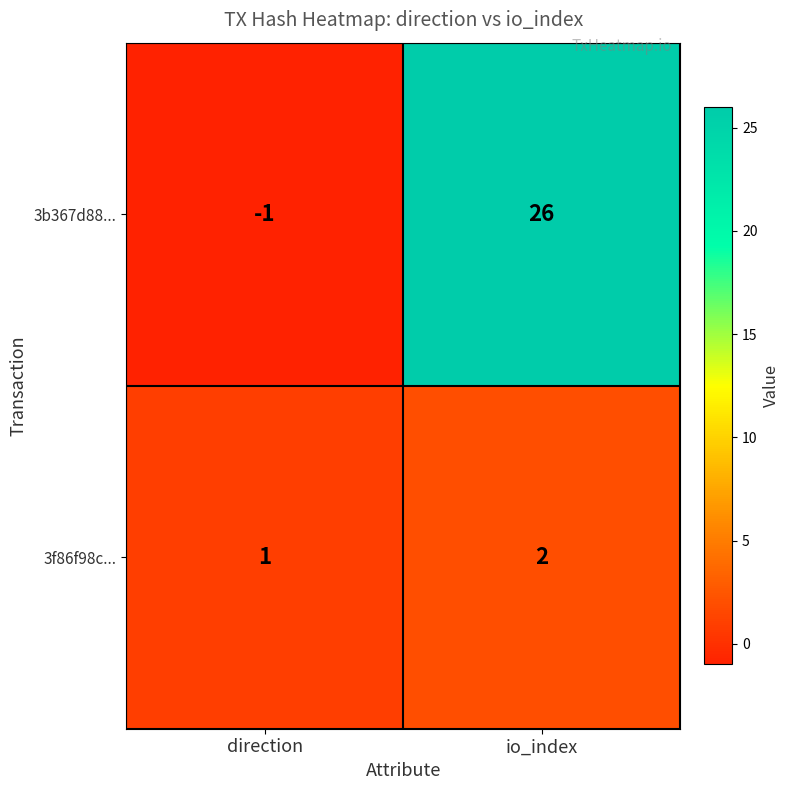

What is the sum of all 3f86f98c... values?

3